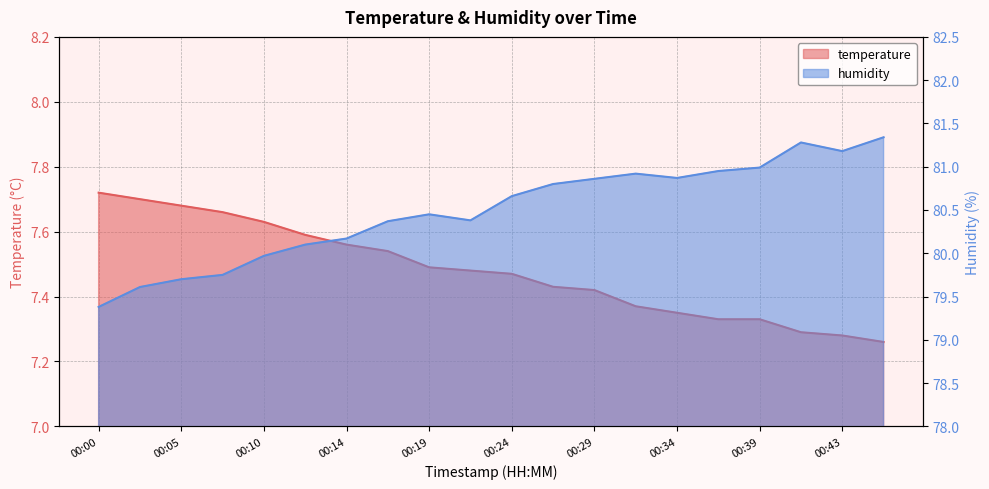

What is the value of the humidity point at the 19th from the left?

81.2